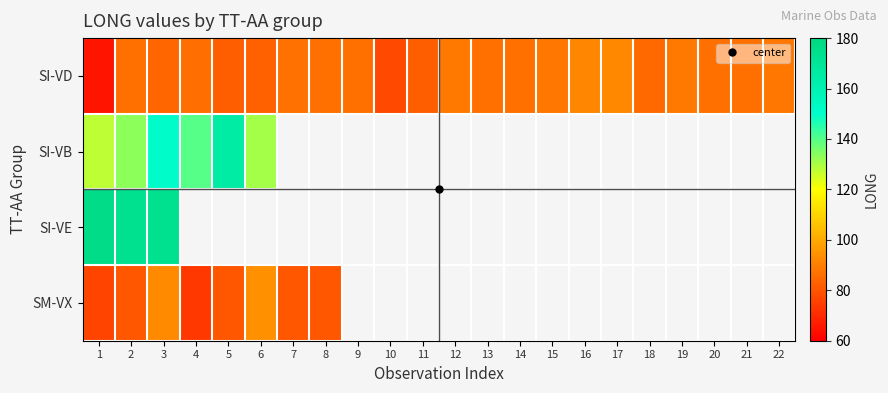

Rank the categories by SI-VD value from highest to lowest.

17, 16, 12, 19, 15, 22, 7, 8, 9, 13, 14, 20, 2, 21, 4, 18, 3, 6, 5, 11, 10, 1